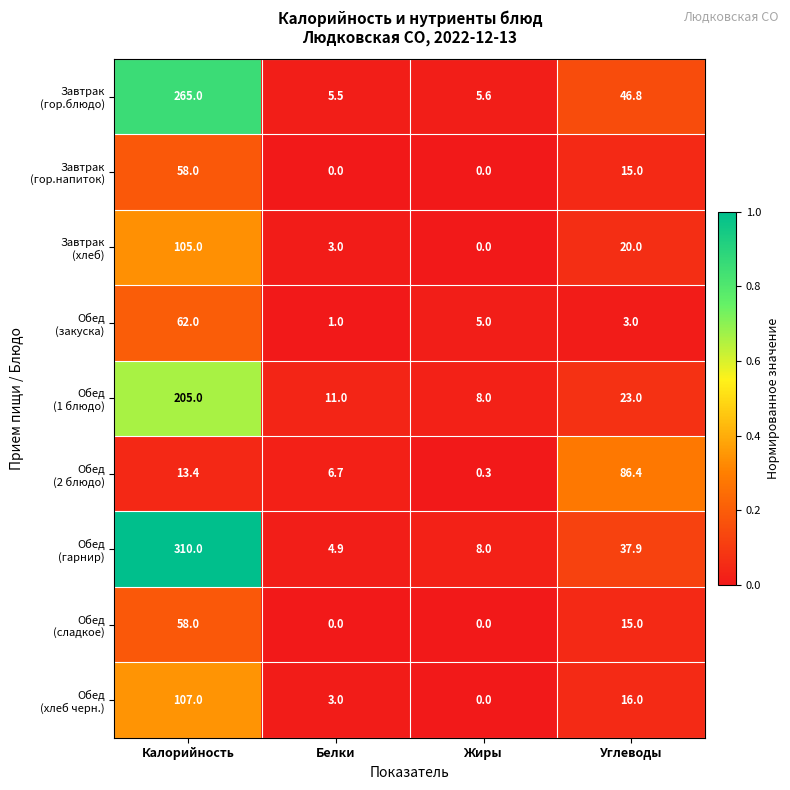

What is the spread (max minus min) of values at Углеводы?

83.4